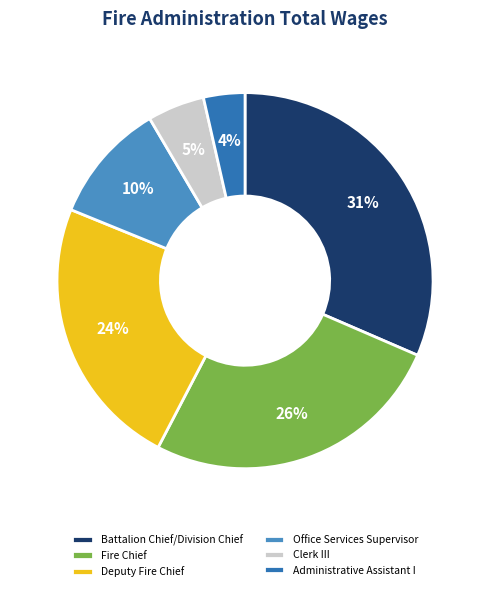

Does Battalion Chief/Division Chief account for over 50% of the chart?

No